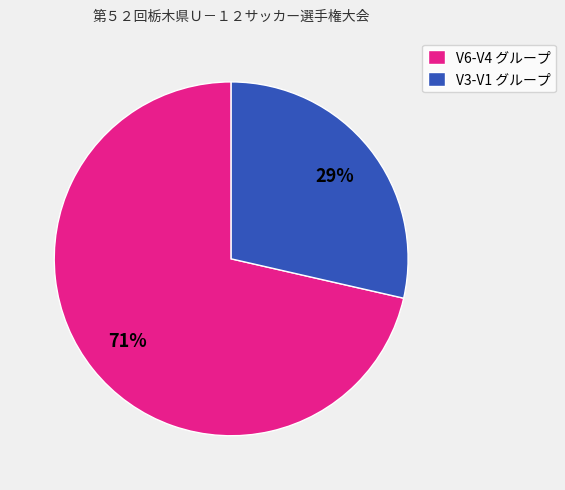

To the nearest percent, what percentage of the pie is V3-V1 グループ?

29%